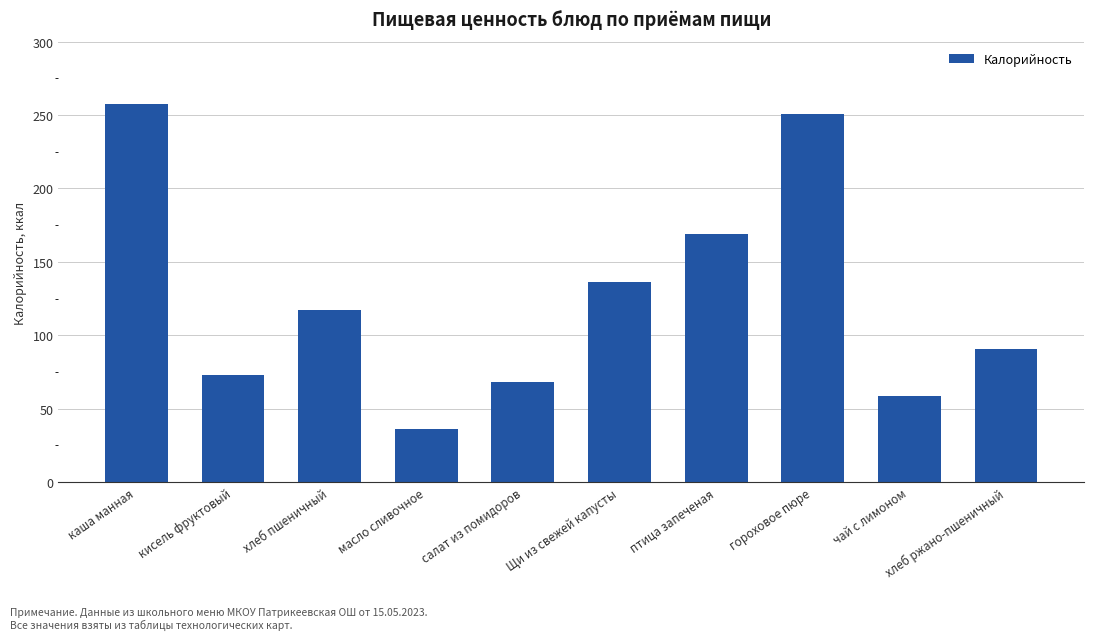

What is the label of the 1st bar from the right?

хлеб ржано-пшеничный